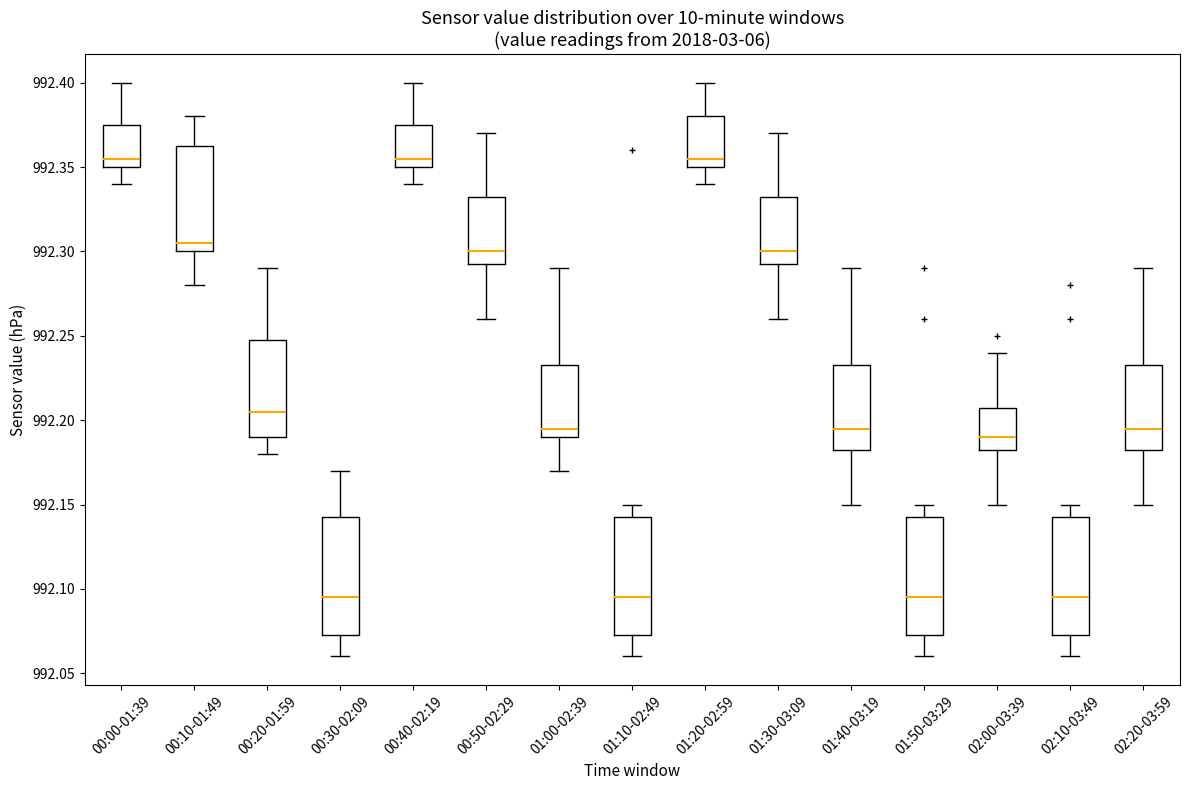

Reading left to right, read every box against the y-axis: the position of its median line, the range the box covers, and the ends of its whiskers. The values are not printed on the chart, so give them approximately, as read against the axis.

00:00-01:39: median 992.355, box 992.350 to 992.375, whiskers 992.340 to 992.400
00:10-01:49: median 992.305, box 992.300 to 992.365, whiskers 992.280 to 992.380
00:20-01:59: median 992.205, box 992.190 to 992.250, whiskers 992.180 to 992.290
00:30-02:09: median 992.095, box 992.075 to 992.145, whiskers 992.060 to 992.170
00:40-02:19: median 992.355, box 992.350 to 992.375, whiskers 992.340 to 992.400
00:50-02:29: median 992.300, box 992.295 to 992.335, whiskers 992.260 to 992.370
01:00-02:39: median 992.195, box 992.190 to 992.235, whiskers 992.170 to 992.290
01:10-02:49: median 992.095, box 992.075 to 992.145, whiskers 992.060 to 992.150
01:20-02:59: median 992.355, box 992.350 to 992.380, whiskers 992.340 to 992.400
01:30-03:09: median 992.300, box 992.295 to 992.335, whiskers 992.260 to 992.370
01:40-03:19: median 992.195, box 992.185 to 992.235, whiskers 992.150 to 992.290
01:50-03:29: median 992.095, box 992.075 to 992.145, whiskers 992.060 to 992.150
02:00-03:39: median 992.190, box 992.185 to 992.210, whiskers 992.150 to 992.240
02:10-03:49: median 992.095, box 992.075 to 992.145, whiskers 992.060 to 992.150
02:20-03:59: median 992.195, box 992.185 to 992.235, whiskers 992.150 to 992.290